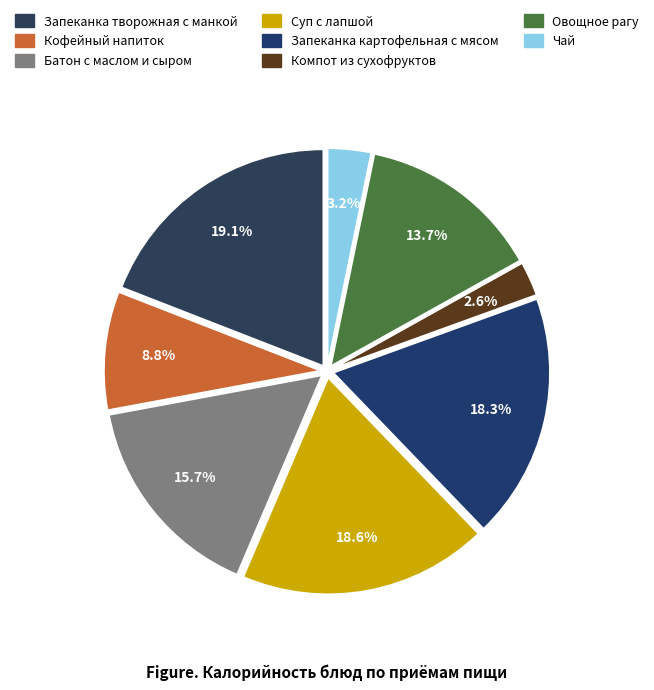

How many slices are in this pie chart?

8